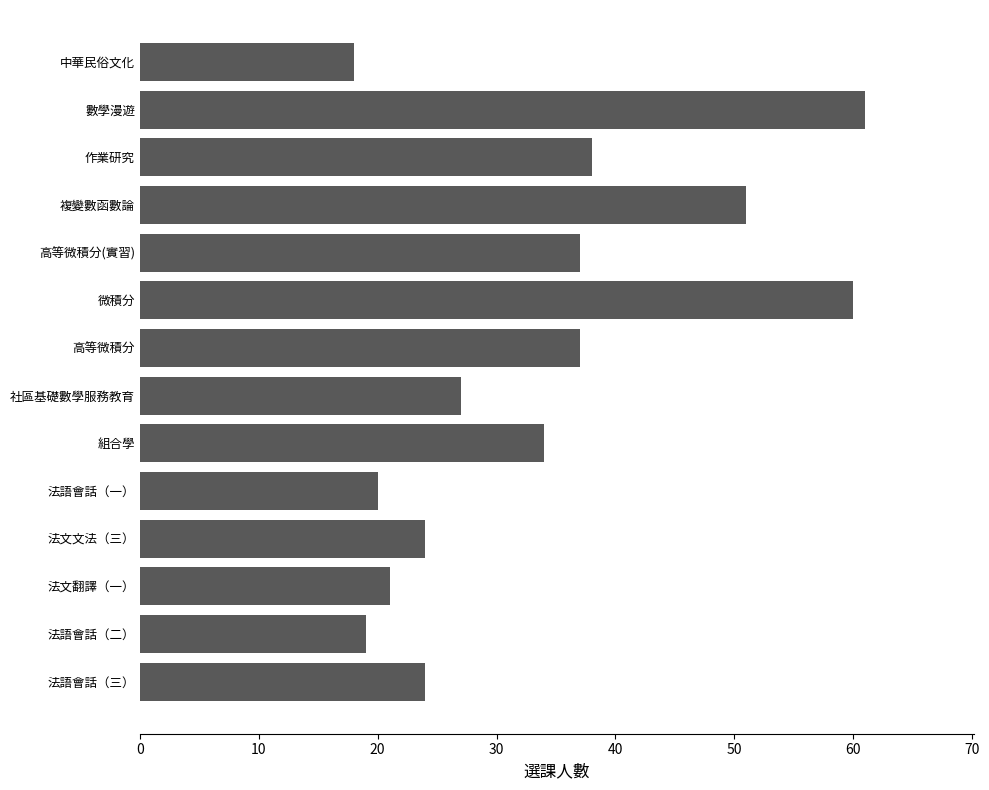

Reading top to bottom, list all the values displayed in this chart.

中華民俗文化=18	數學漫遊=61	作業研究=38	複變數函數論=51	高等微積分(實習)=37	微積分=60	高等微積分=37	社區基礎數學服務教育=27	組合學=34	法語會話（一）=20	法文文法（三）=24	法文翻譯（一）=21	法語會話（二）=19	法語會話（三）=24